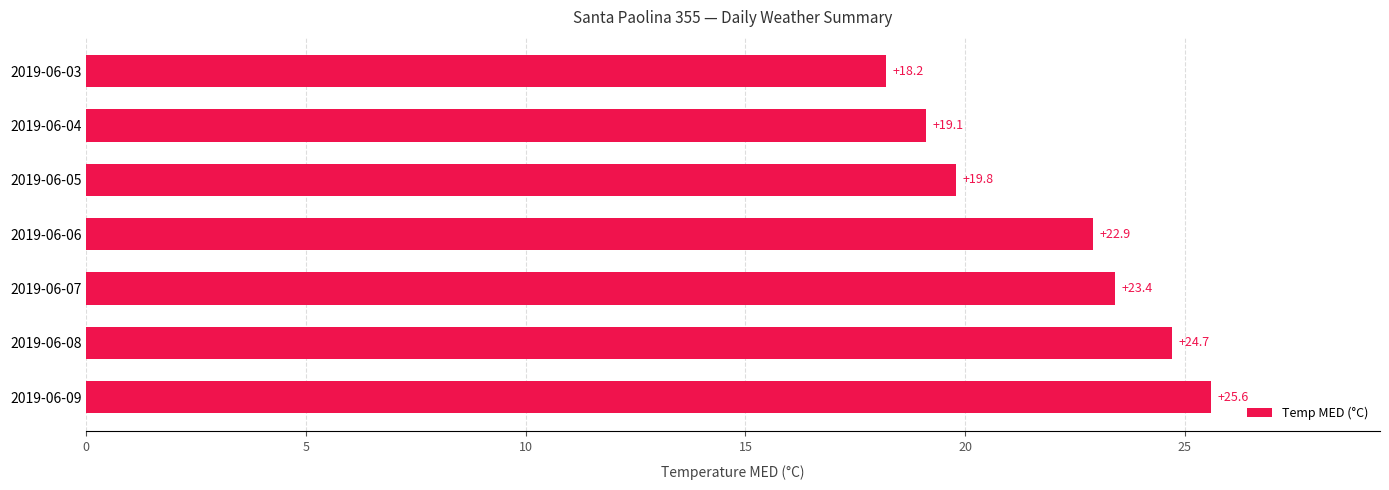

How many data points are less than 22?

3